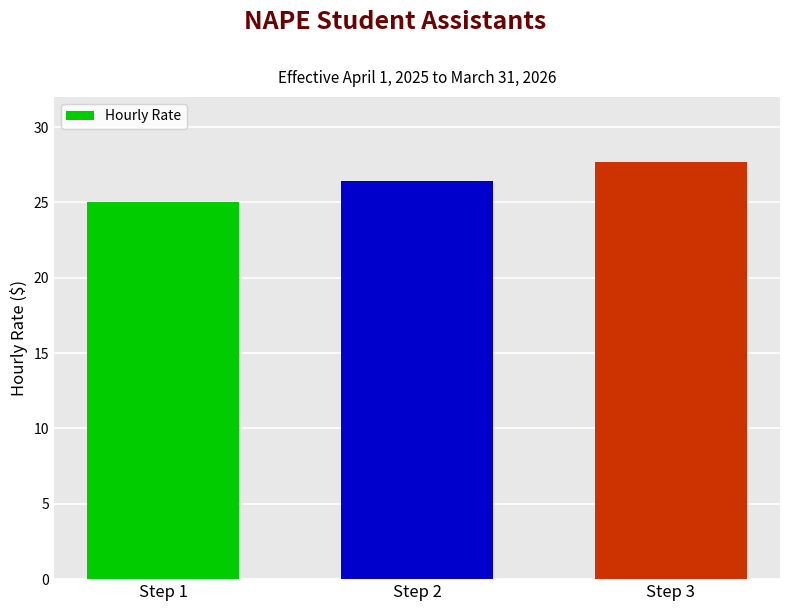

Rank the categories by value from lowest to highest.

Step 1, Step 2, Step 3